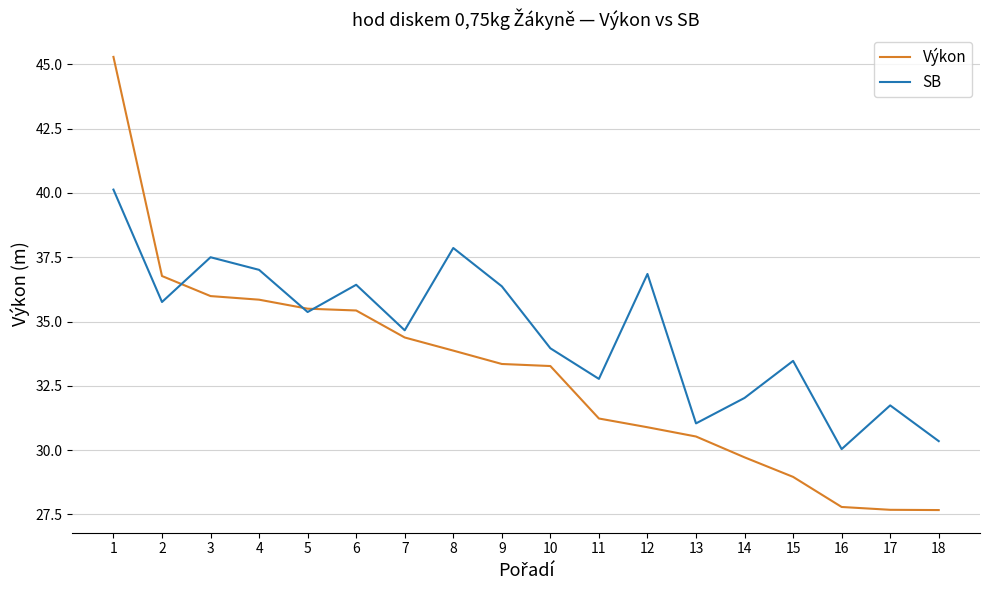

At which label does SB first exceed 35?

1